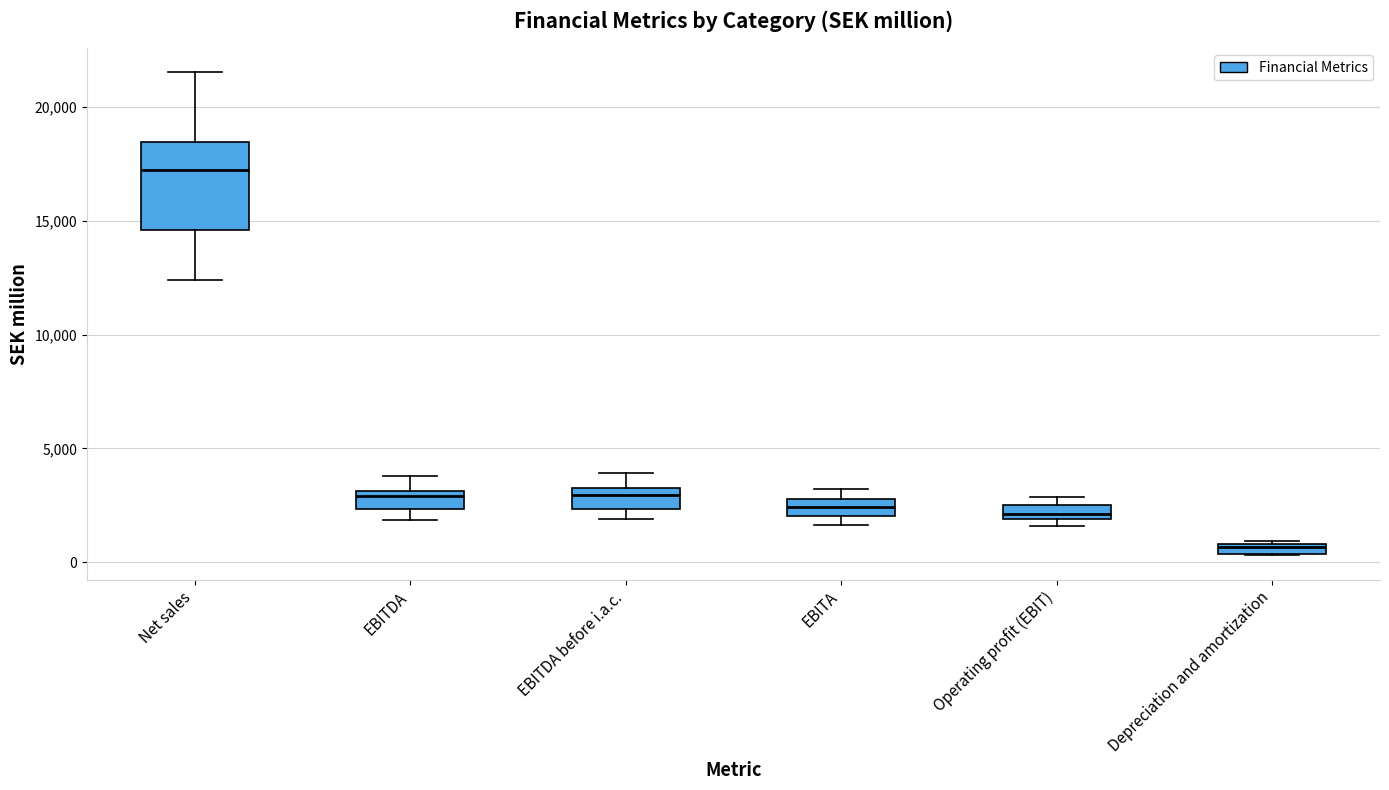

Where is the upper edge of the box for Operating profit (EBIT) on the y-axis? The values are not printed on the chart, so give them approximately, as read against the axis.

2500